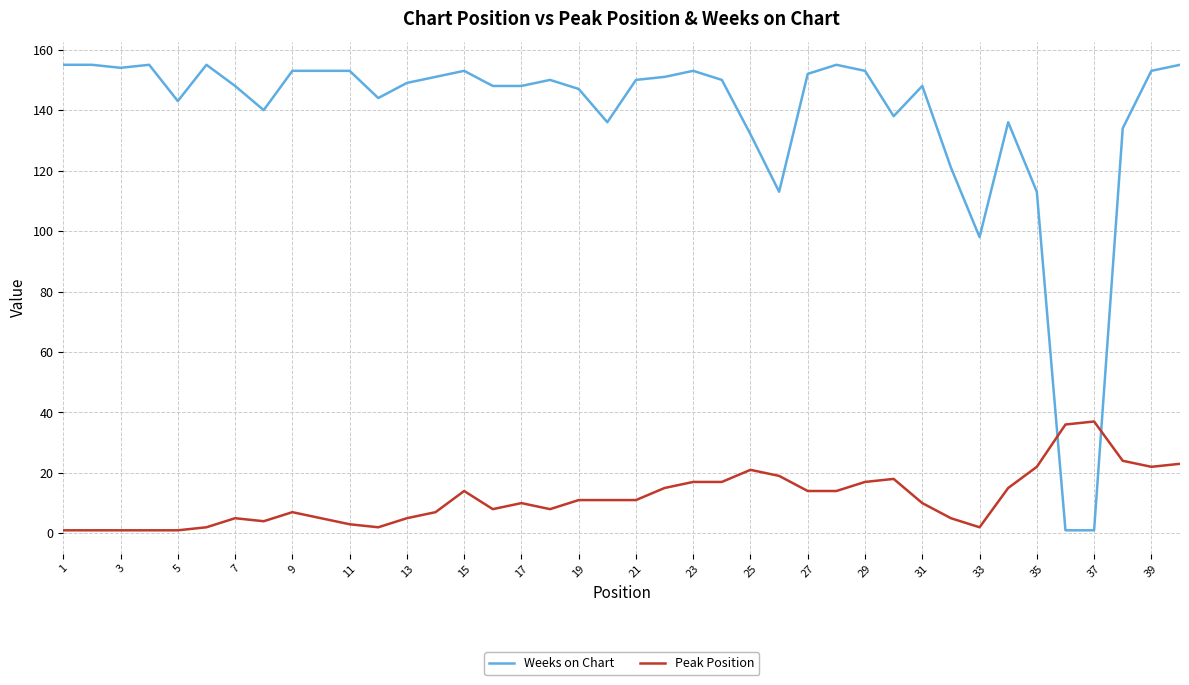

True or false: Weeks on Chart has more than 1 interior local peaks.

True